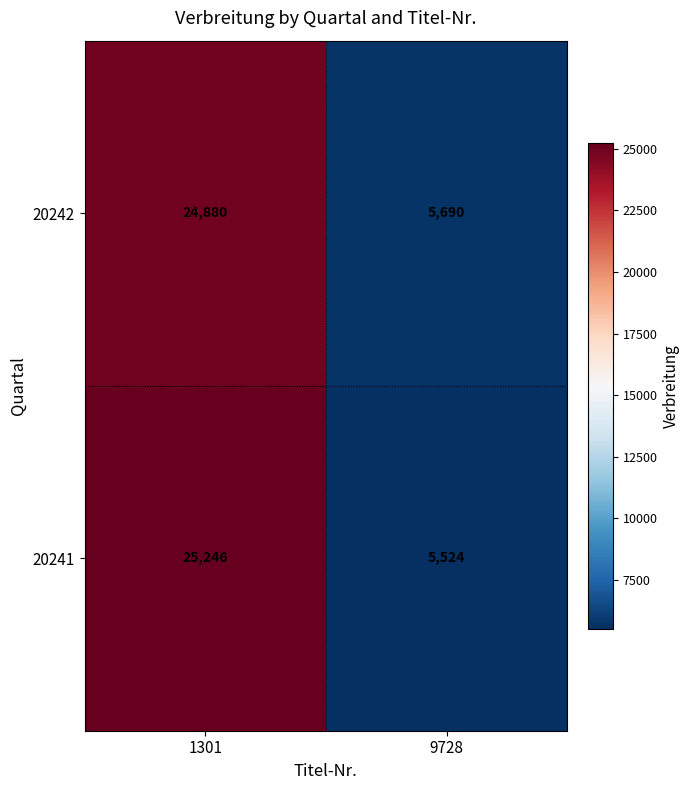

What is the highest value of the 20242 series?

24880